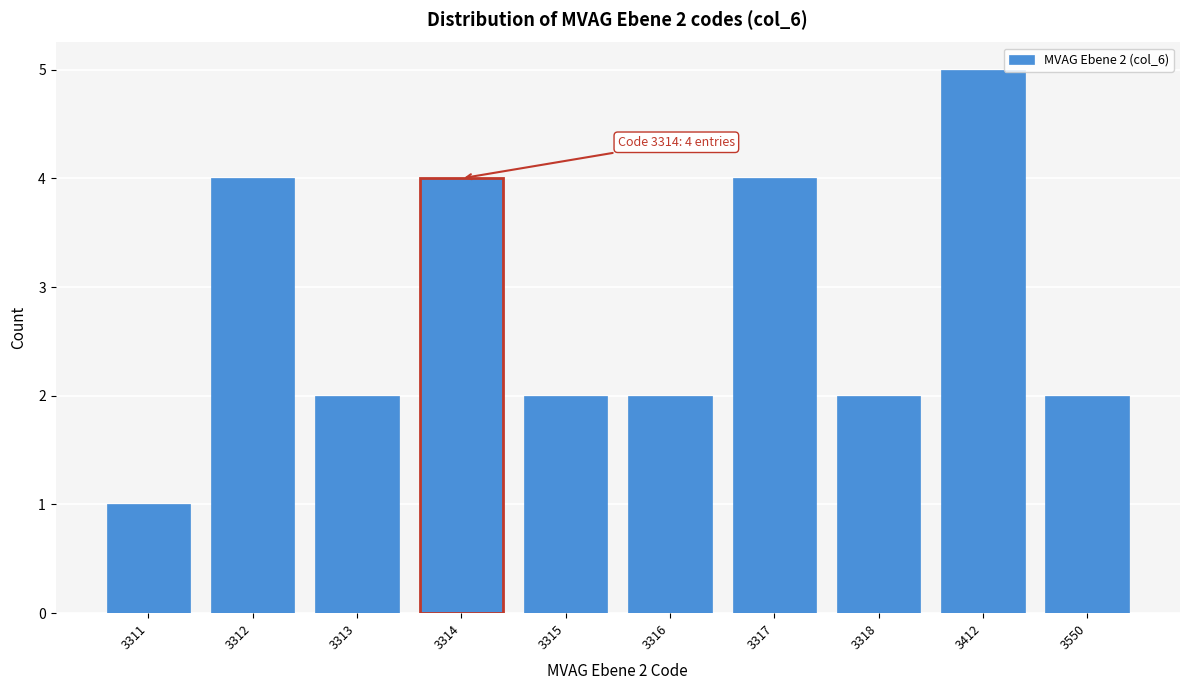

Reading left to right, list all the values displayed in this chart.

1	4	2	4	2	2	4	2	5	2